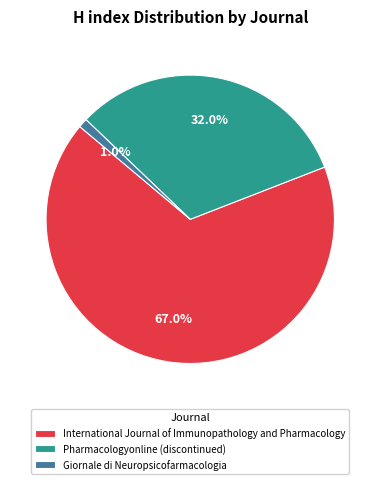

The International Journal of Immunopathology and Pharmacology slice represents 67% of the pie. True or false?

True